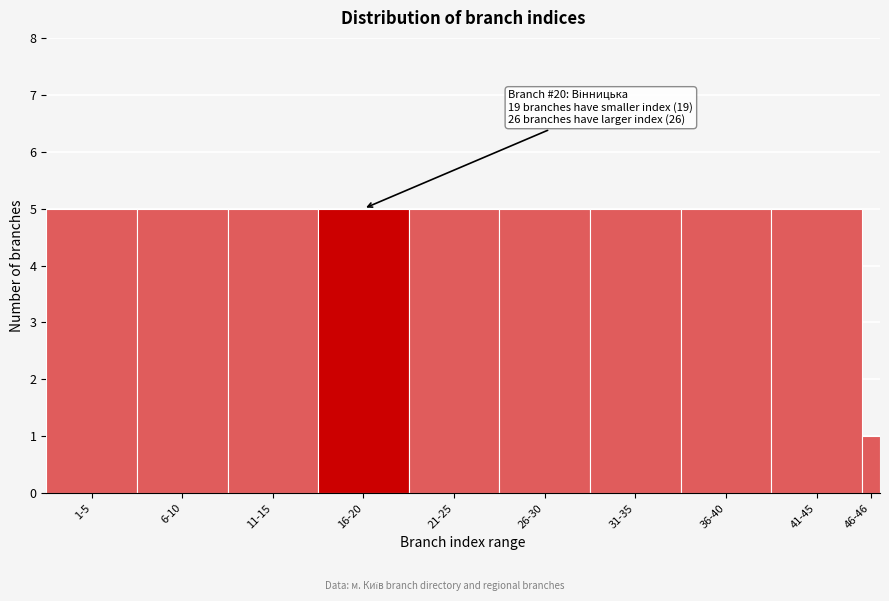

Reading right to left, extract all data points from this chart.

1	5	5	5	5	5	5	5	5	5